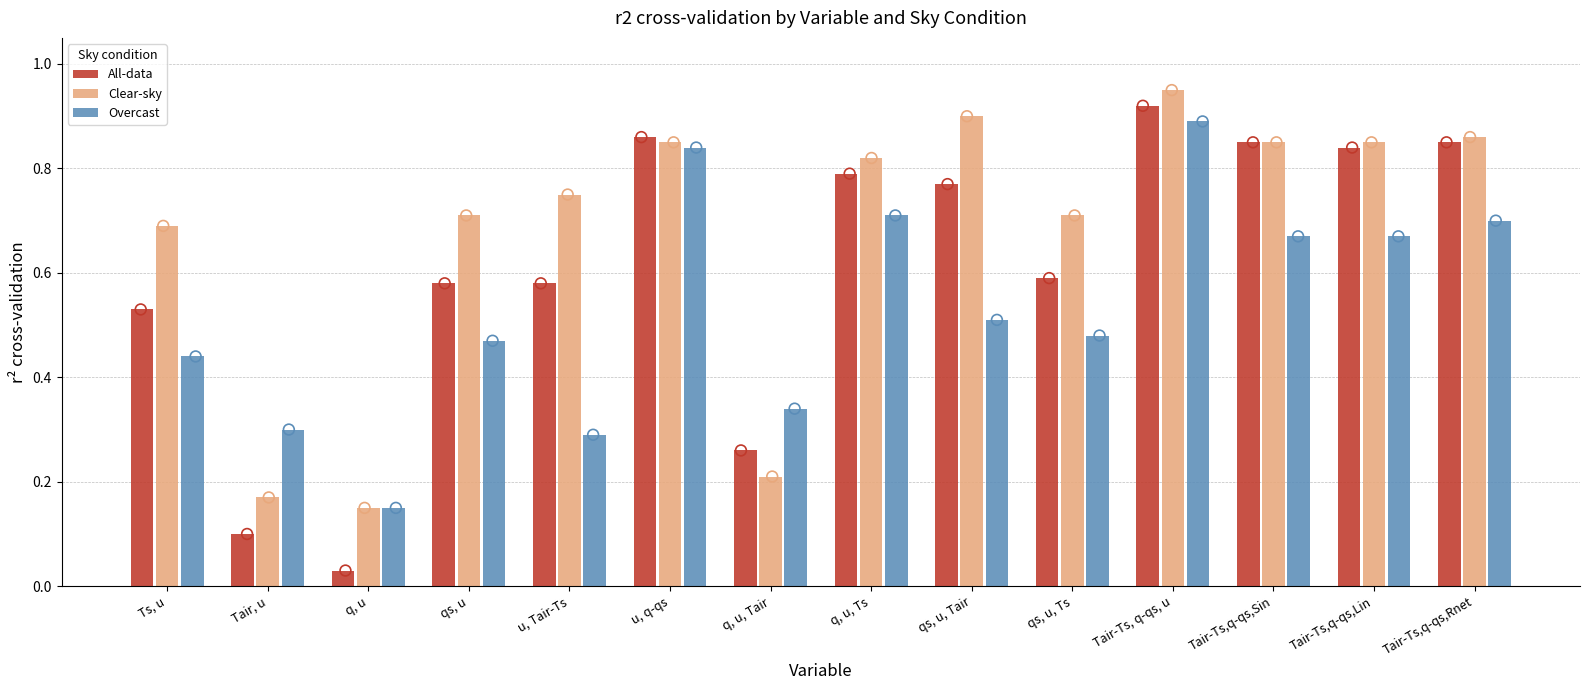

Is the value of Clear-sky at Tair, u greater than the value of All-data at q, u, Tair?

No